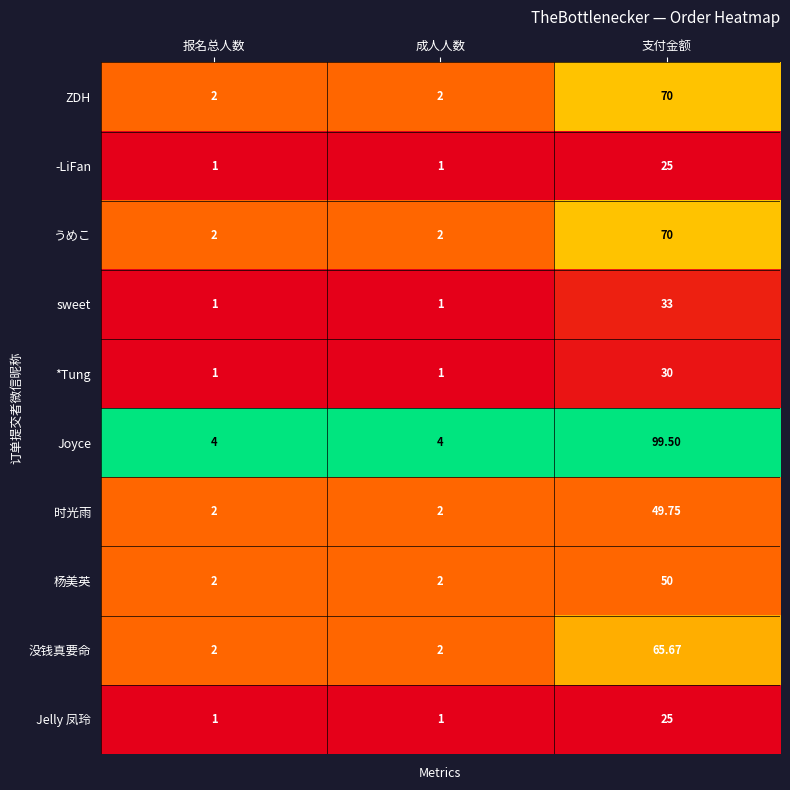

Which series has the widest spread of values?

Joyce